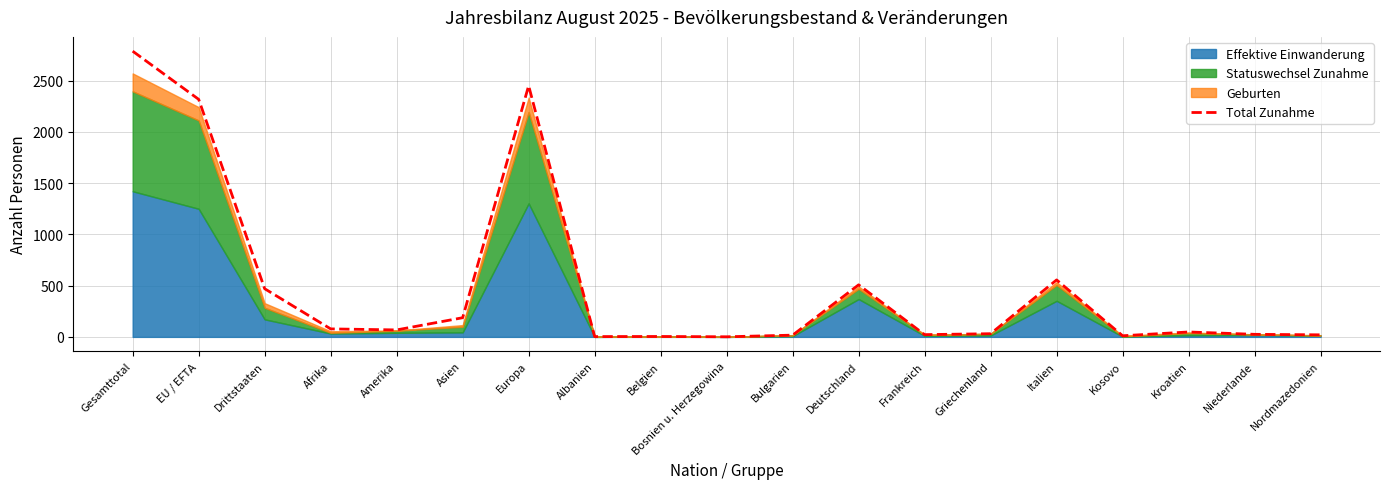

At which label does the data first exceed 48?

Gesamttotal